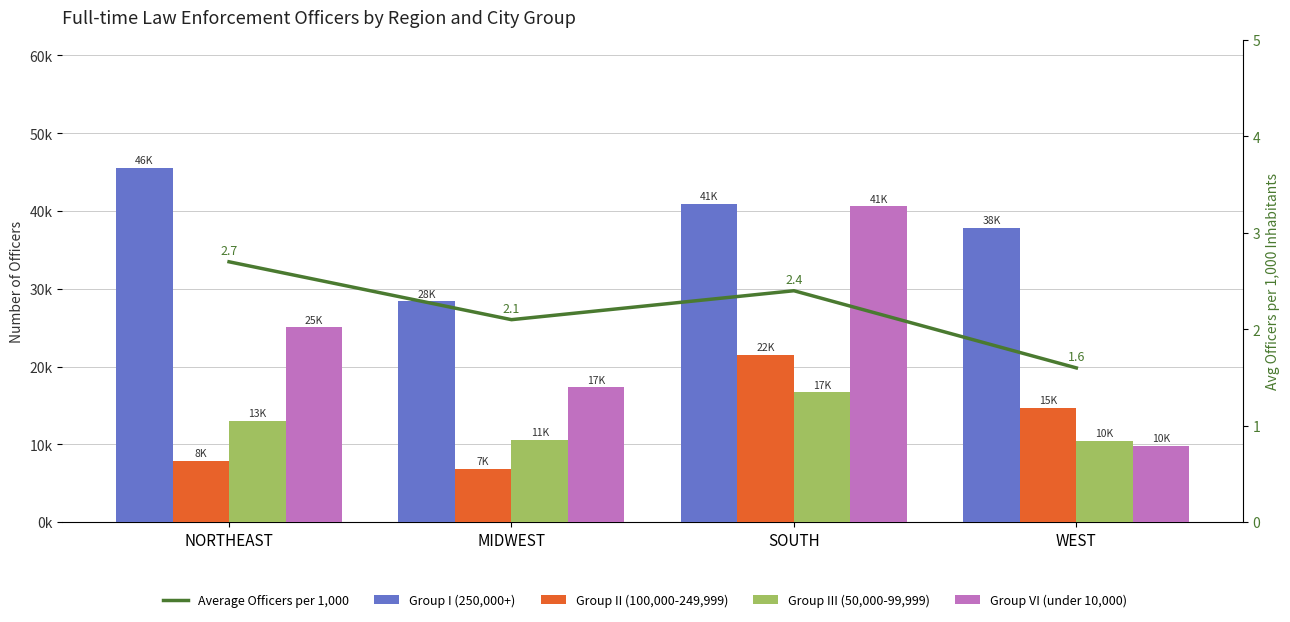

The value of Group II (100,000-249,999) at SOUTH is 21525.0. True or false?

True